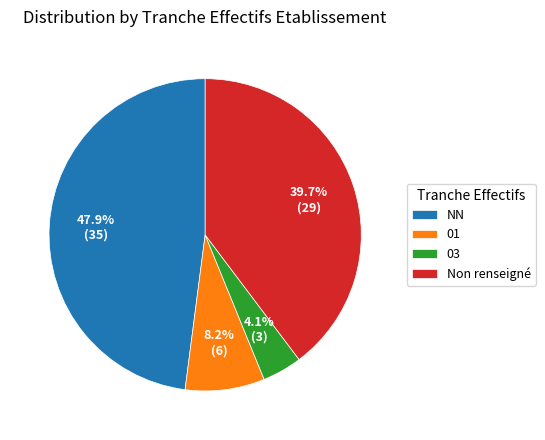

What is the largest slice in the pie chart?

NN